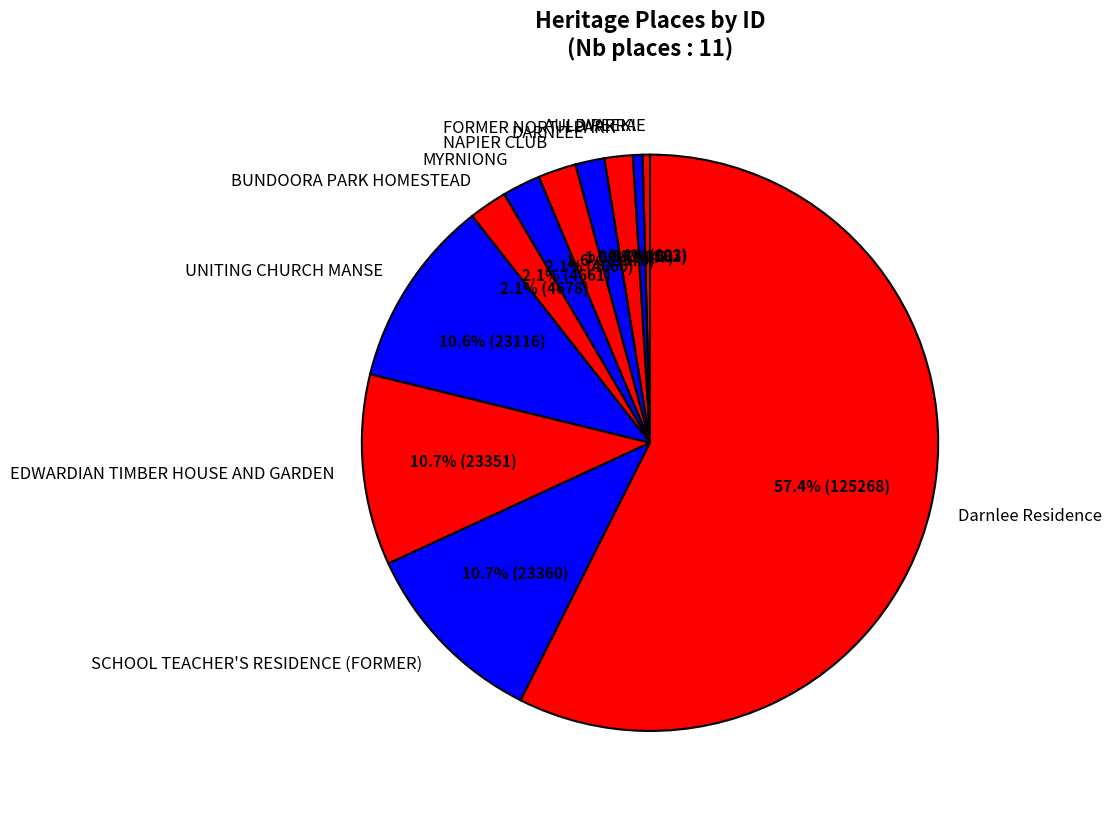

What percentage is NOT represented by AULD REEKIE?

99.6%